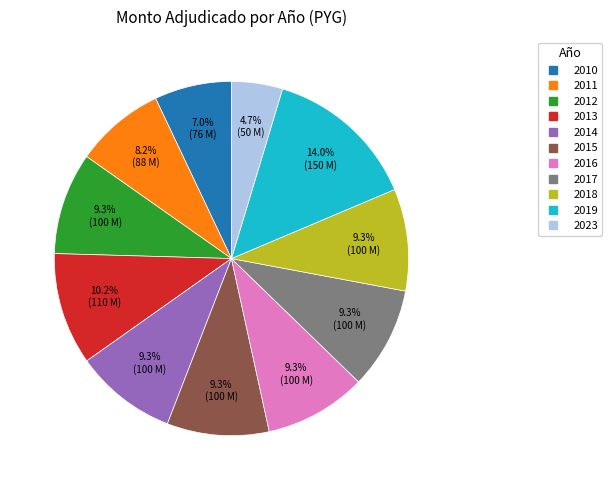

Is the sum of 2011 and 2014 greater than half?

No